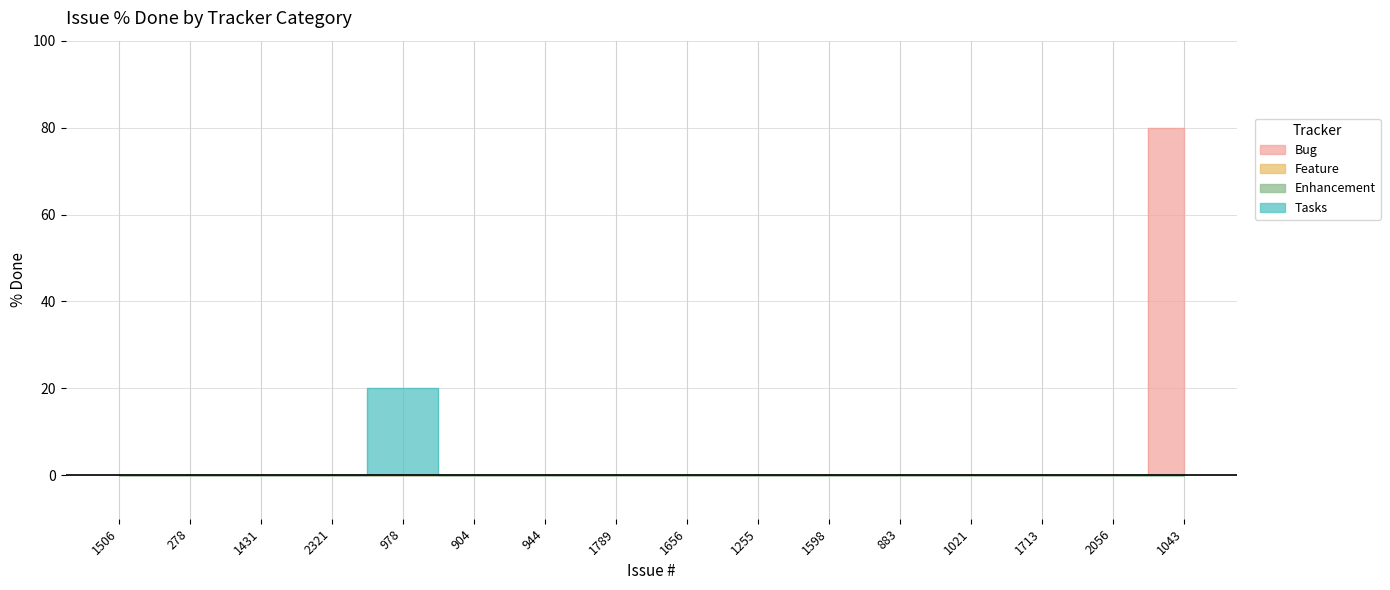

Reading right to left, what are all the values shown in this chart?

Bug: 1043=80	2056=0	1713=0	1021=0	883=0	1598=0	1255=0	1656=0	1789=0	944=0	904=0	978=0	2321=0	1431=0	278=0	1506=0
Tasks: 1043=0	2056=0	1713=0	1021=0	883=0	1598=0	1255=0	1656=0	1789=0	944=0	904=0	978=20	2321=0	1431=0	278=0	1506=0